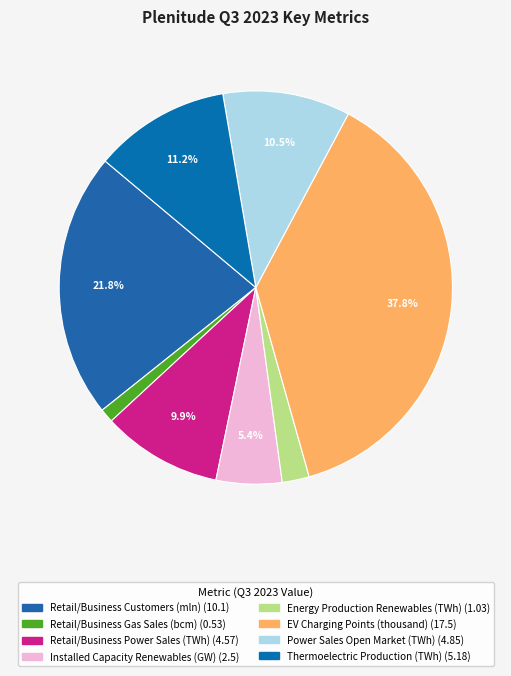

Which category has the biggest portion of the pie?

EV Charging Points (thousand)